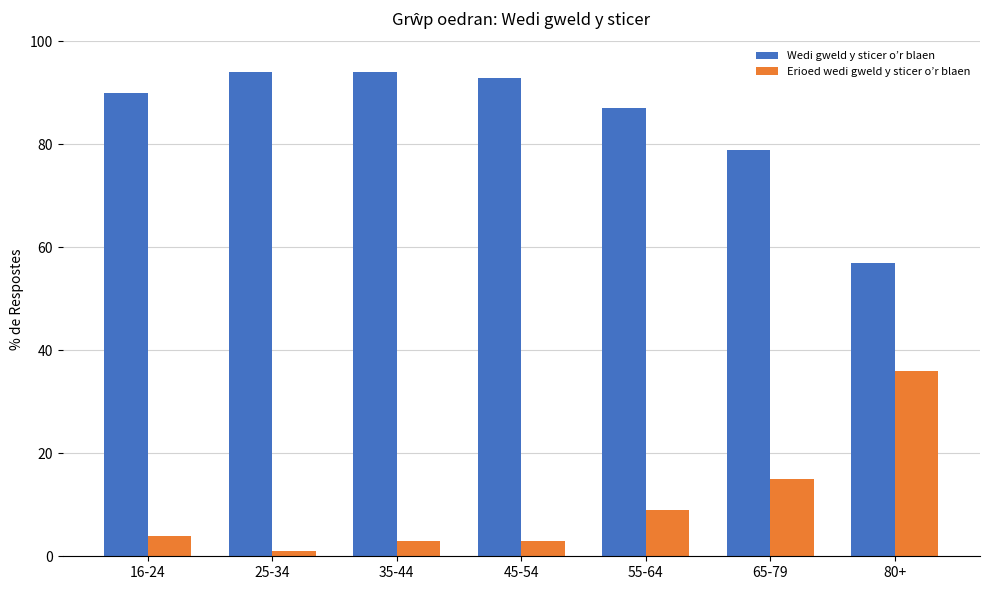

What is the label of the 2nd bar from the right?

65-79